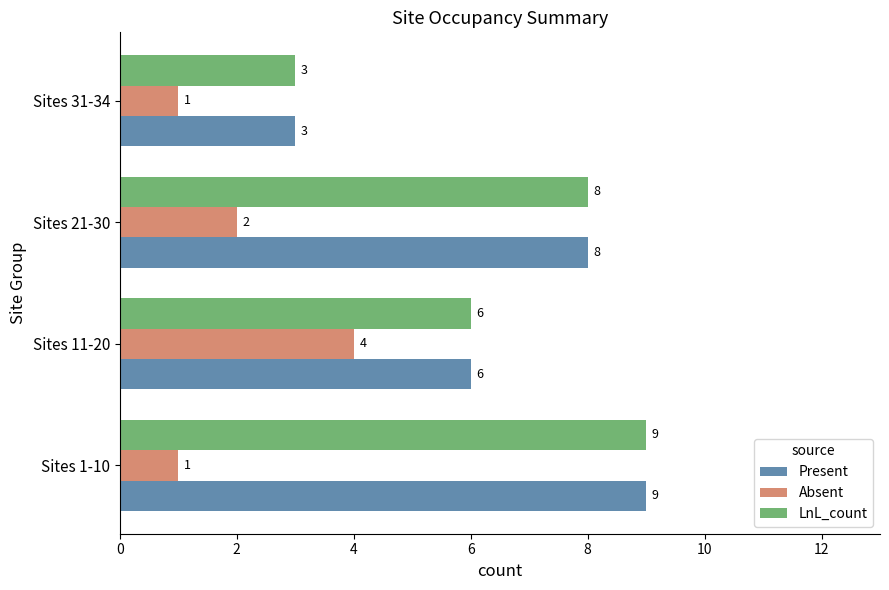

The LnL_count series shows 9 at Sites 1-10. True or false?

True